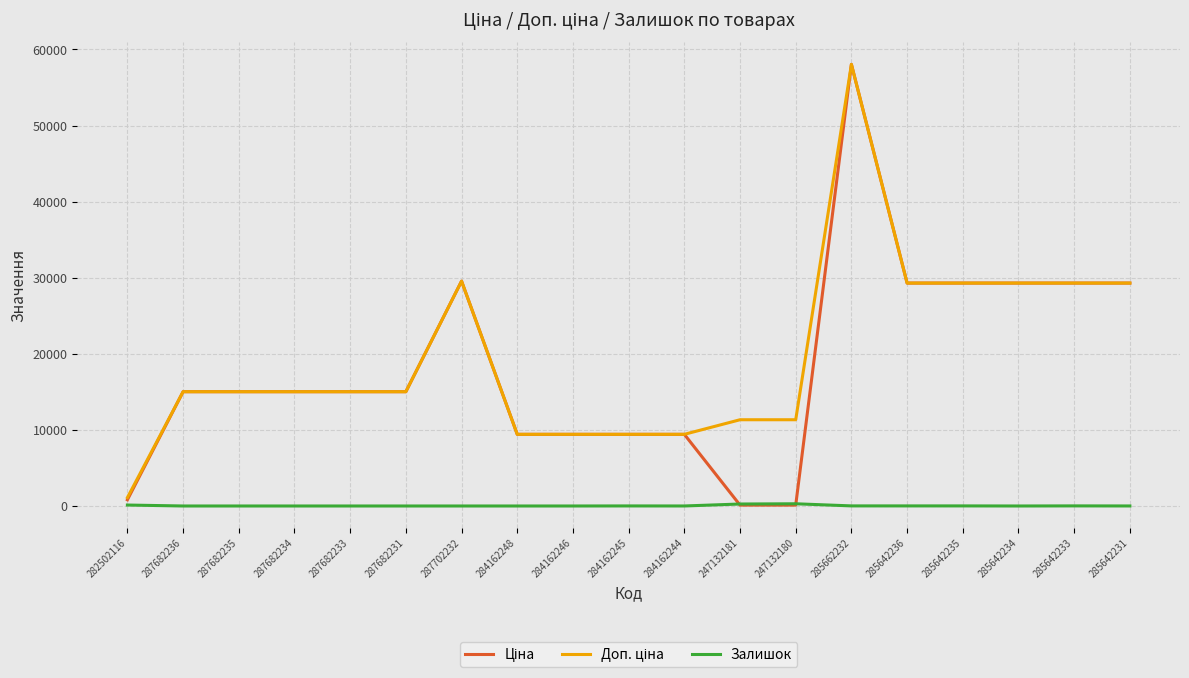

What is the greatest value displayed?

58037.0